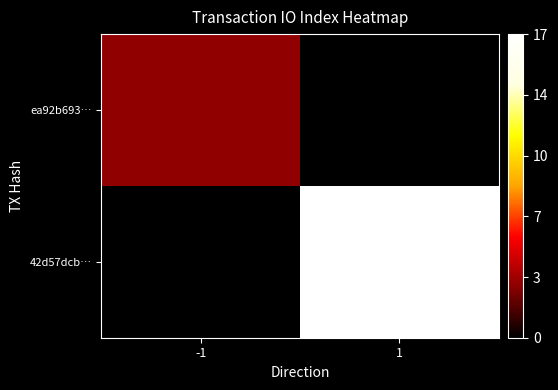

Rank the series by their average value, from highest to lowest.

42d57dcb…, ea92b693…